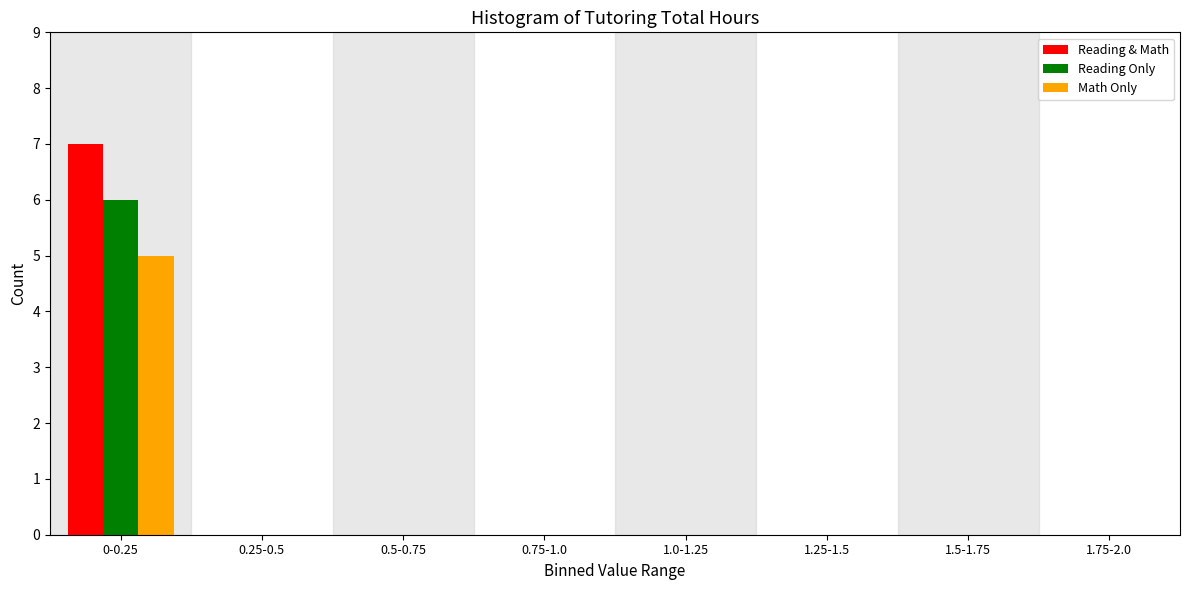

Reading left to right, extract all data points from this chart.

Reading & Math: 0-0.25=7	0.25-0.5=0	0.5-0.75=0	0.75-1.0=0	1.0-1.25=0	1.25-1.5=0	1.5-1.75=0	1.75-2.0=0
Reading Only: 0-0.25=6	0.25-0.5=0	0.5-0.75=0	0.75-1.0=0	1.0-1.25=0	1.25-1.5=0	1.5-1.75=0	1.75-2.0=0
Math Only: 0-0.25=5	0.25-0.5=0	0.5-0.75=0	0.75-1.0=0	1.0-1.25=0	1.25-1.5=0	1.5-1.75=0	1.75-2.0=0